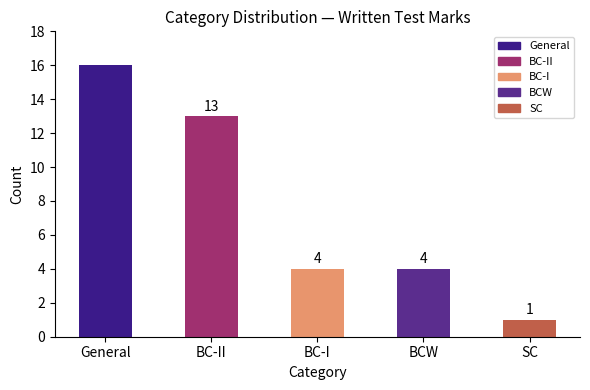

True or false: the data shows 24 at General.

False